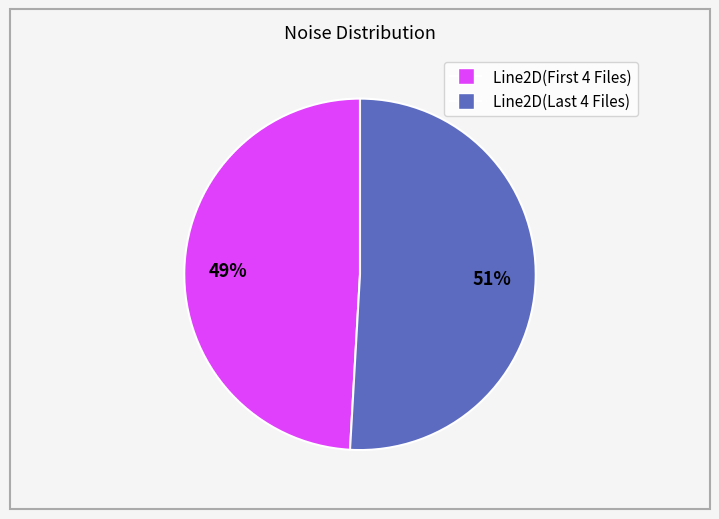

How many slices are in this pie chart?

2